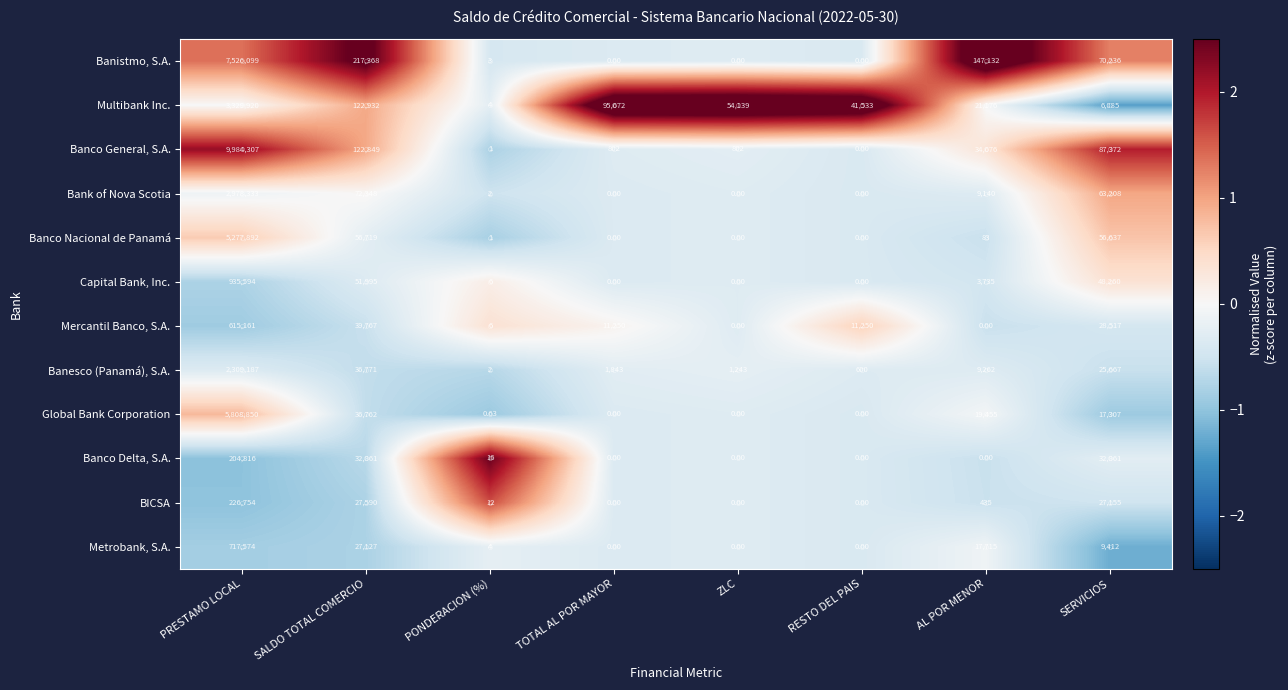

What is the minimum value shown in the chart?

0.0